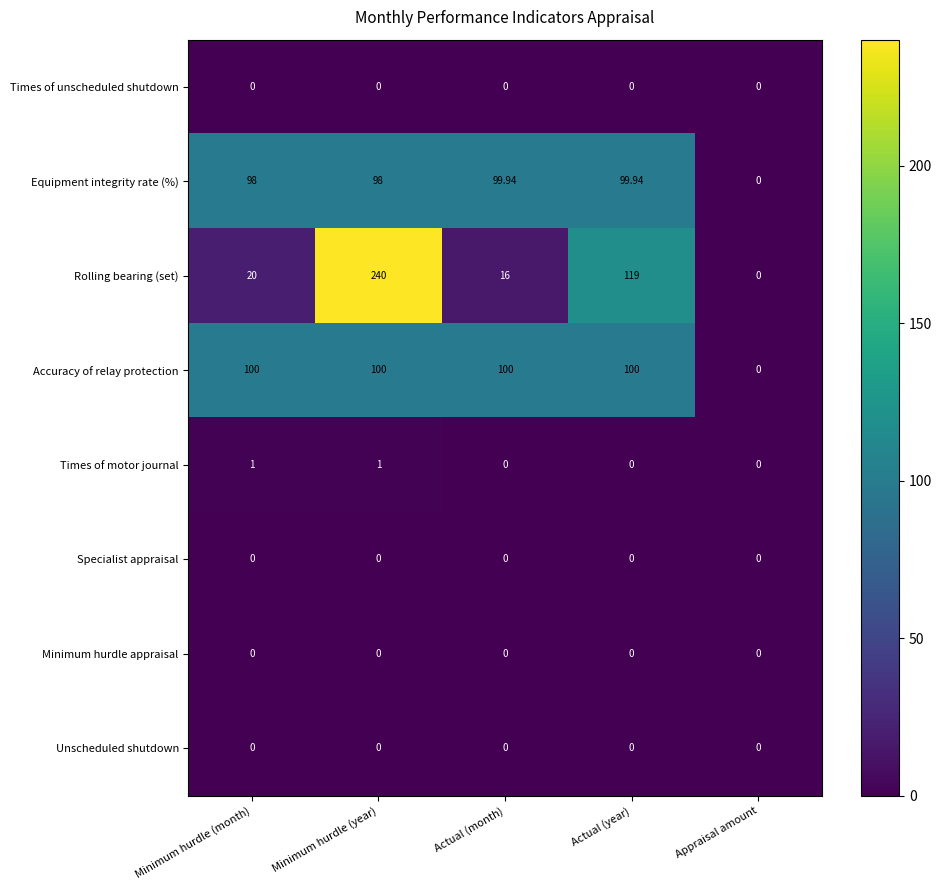

Which series has the widest spread of values?

Rolling bearing (set)